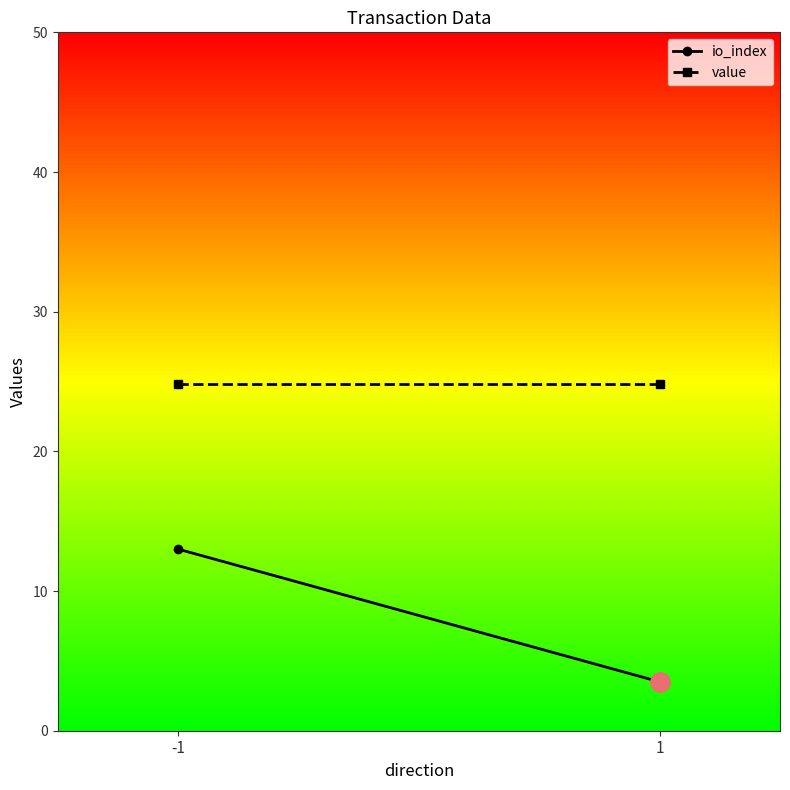

True or false: value has a value of 24.8 at 1.

True